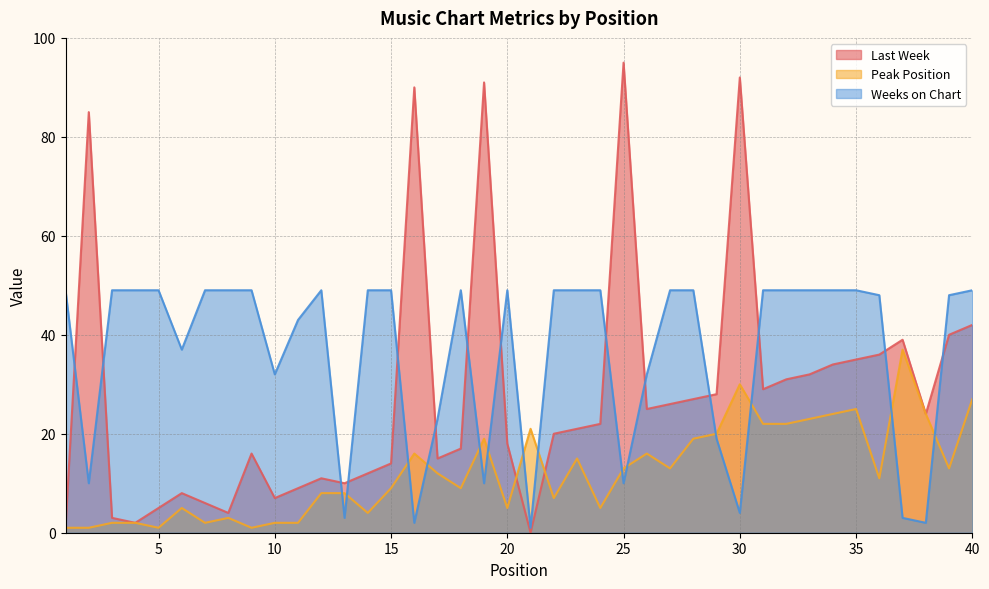

How many distinct data groups are displayed?

3